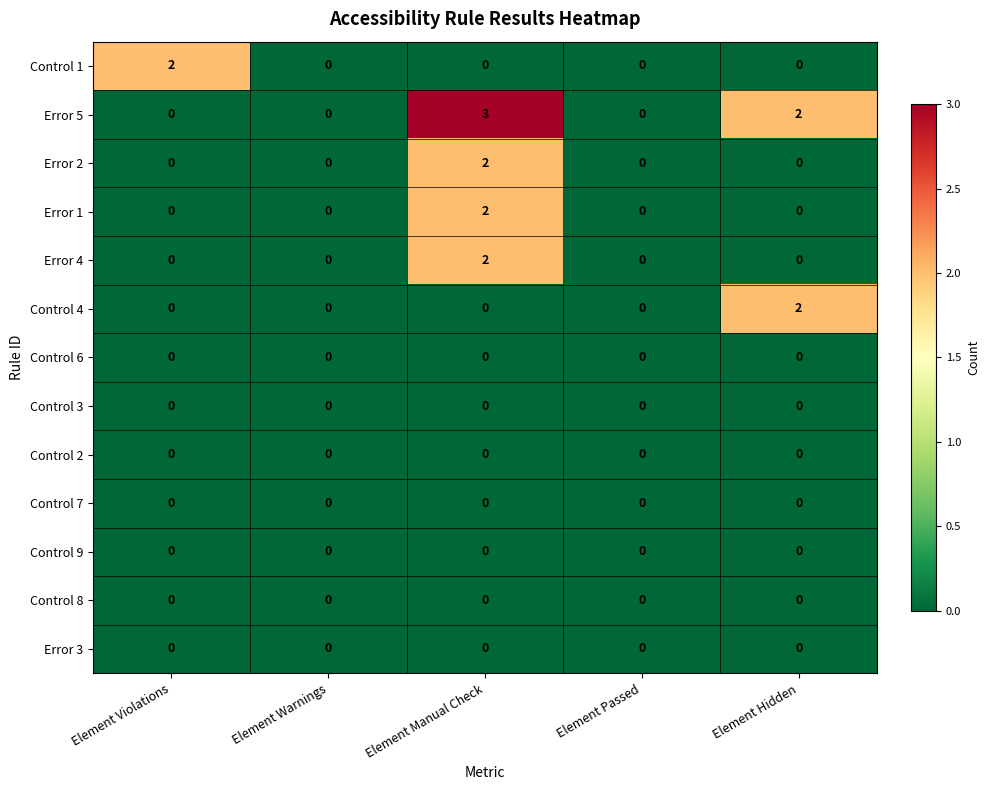

Which category has the highest value in the Error 4 series?

Element Manual Check